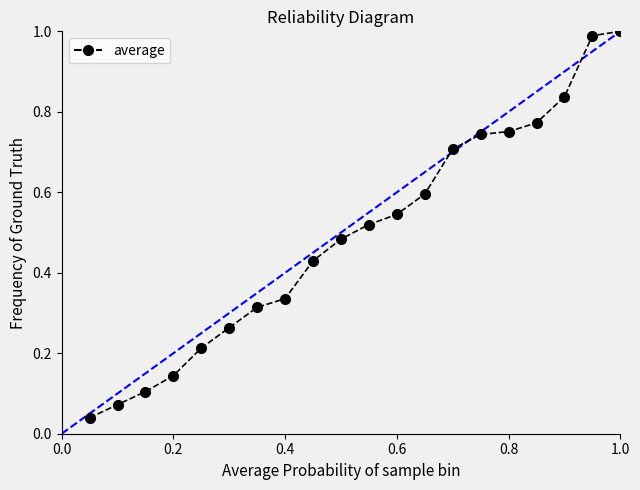

What is the difference between the second highest and minimum values?

0.9